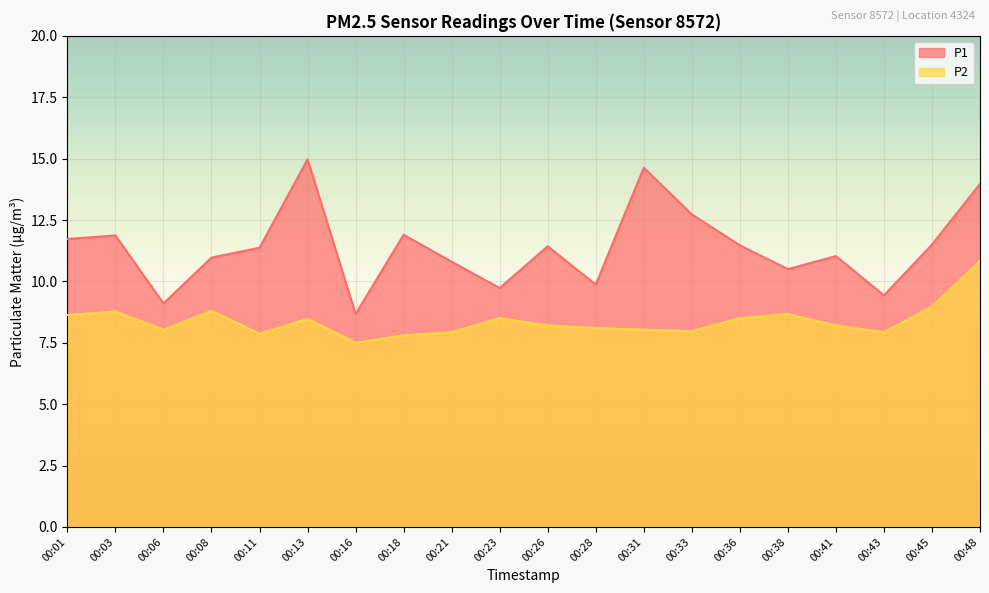

True or false: P2 and P1 intersect in this chart.

False